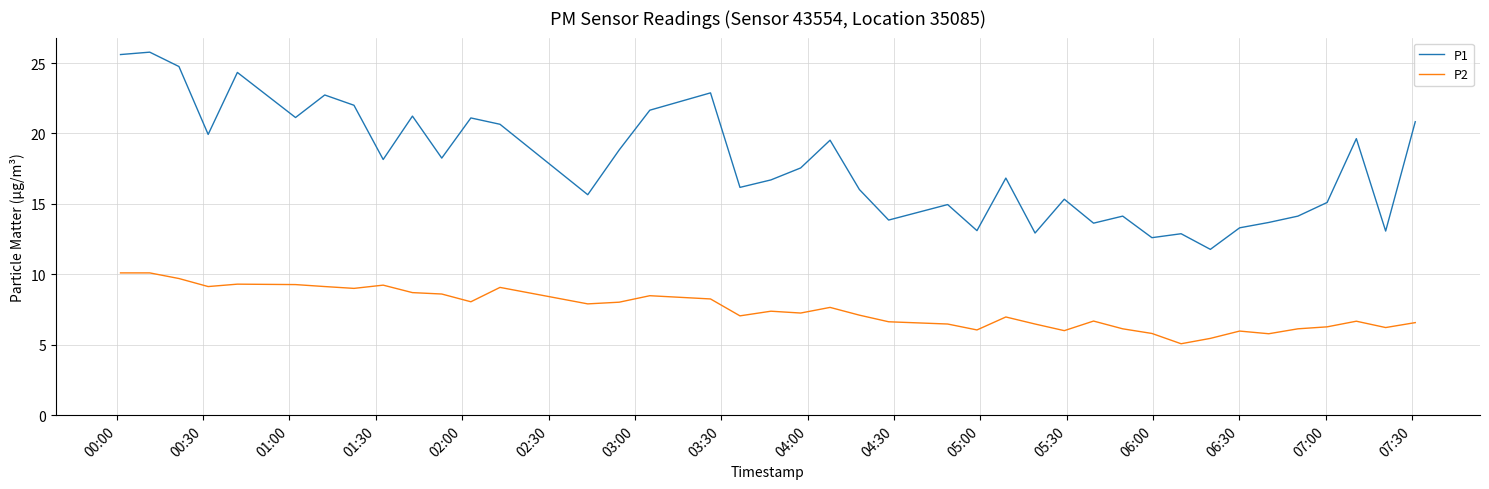

Rank the series by their average value, from highest to lowest.

P1, P2